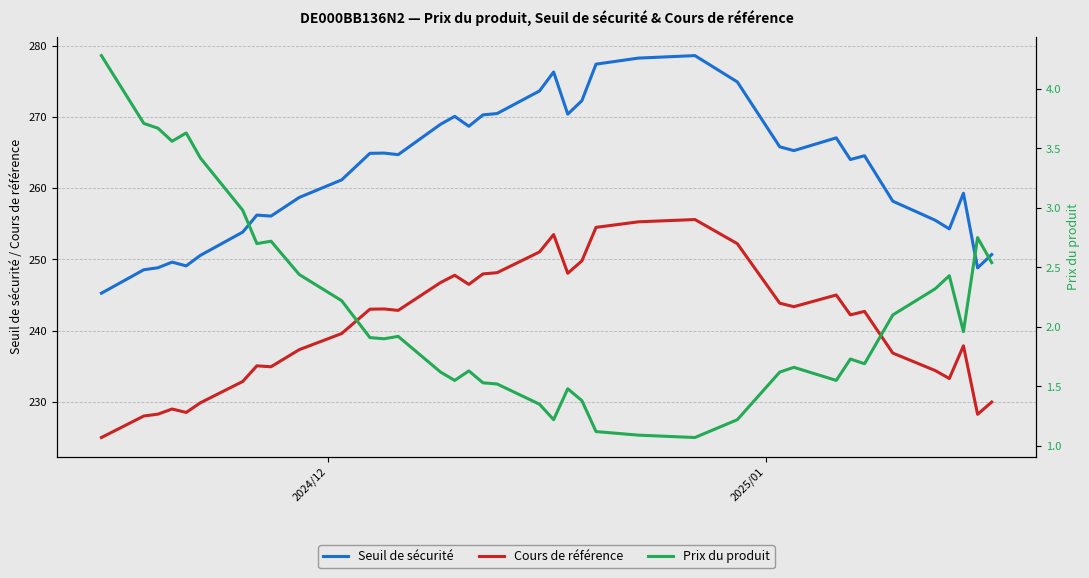

True or false: Cours de référence and Seuil de sécurité cross at least once.

False